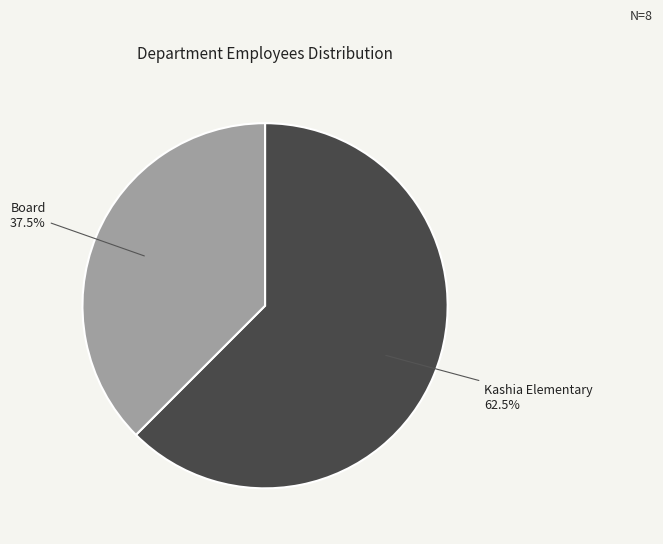

Which category accounts for the majority?

Kashia Elementary